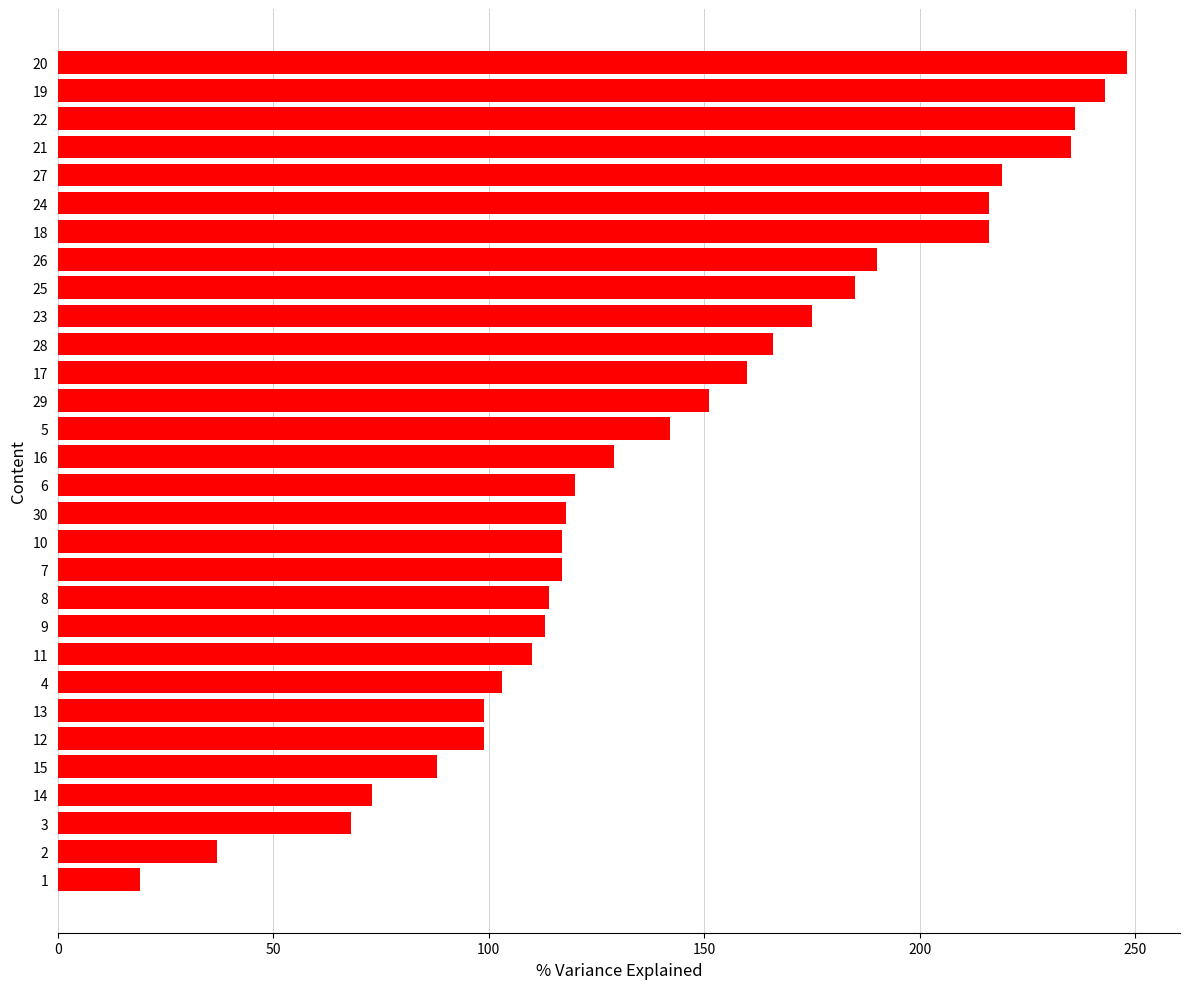

What is the maximum value shown in the chart?

248